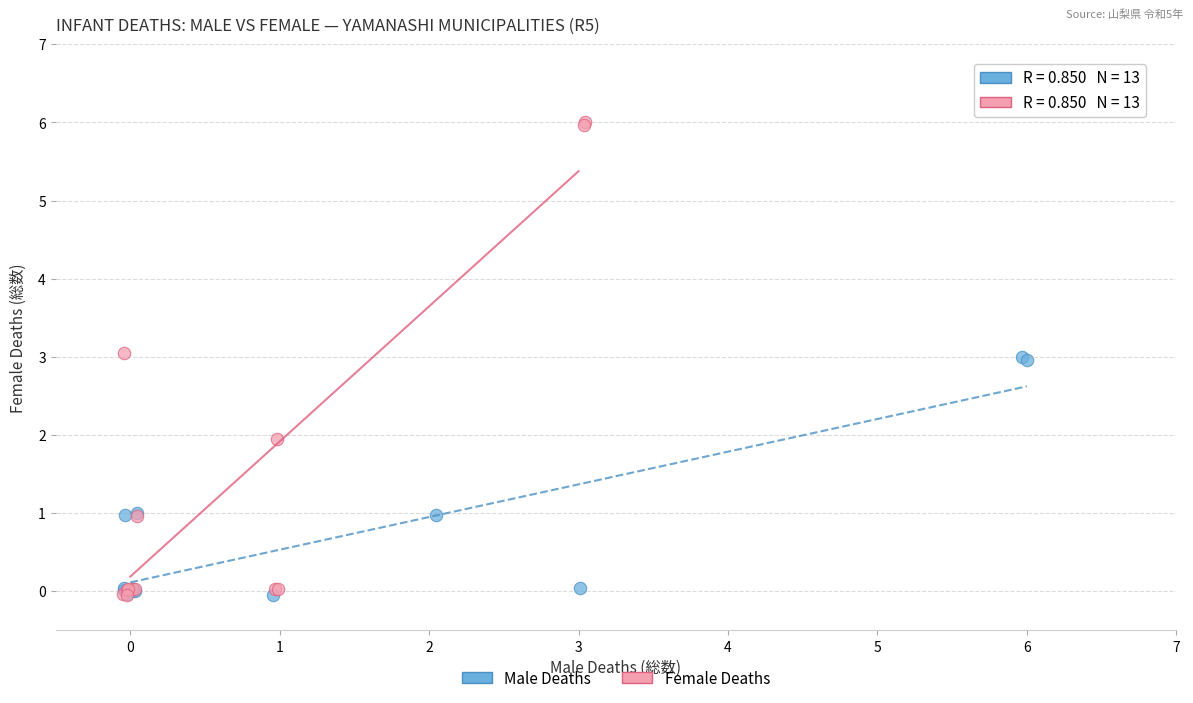

What are all the series names shown in the legend?

Male Deaths, Female Deaths